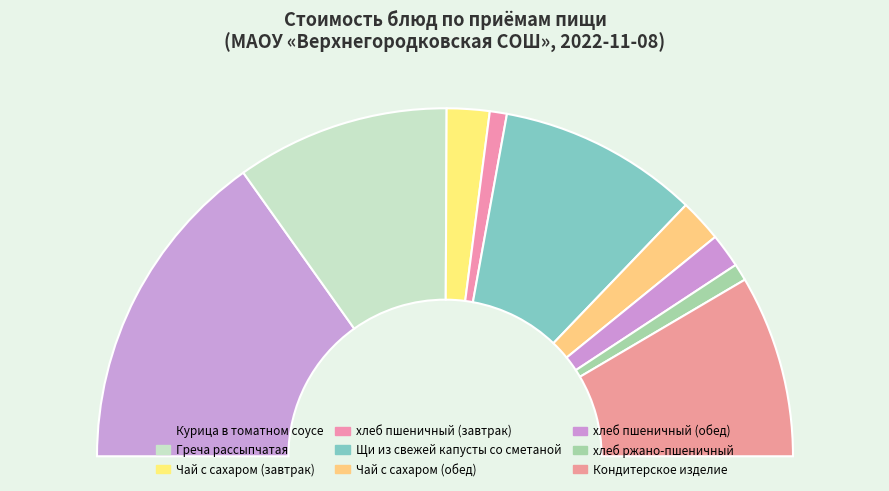

Which slice is the smallest?

хлеб пшеничный (завтрак)